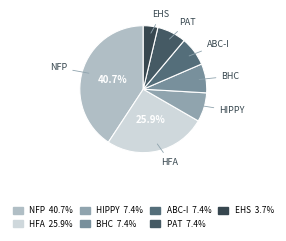

How many slices are in this pie chart?

7